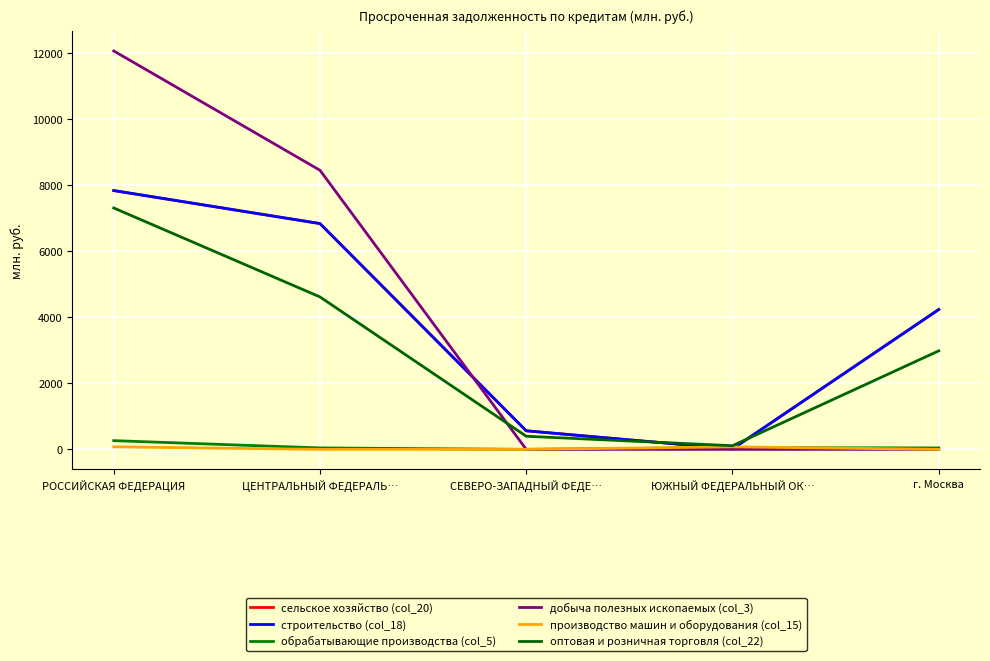

Reading right to left, what are all the values shown in this chart?

сельское хозяйство (col_20): г. Москва=4238	ЮЖНЫЙ ФЕДЕРАЛЬНЫЙ ОК…=13	СЕВЕРО-ЗАПАДНЫЙ ФЕДЕ…=562	ЦЕНТРАЛЬНЫЙ ФЕДЕРАЛЬ…=6841	РОССИЙСКАЯ ФЕДЕРАЦИЯ=7841
строительство (col_18): г. Москва=4238	ЮЖНЫЙ ФЕДЕРАЛЬНЫЙ ОК…=13	СЕВЕРО-ЗАПАДНЫЙ ФЕДЕ…=562	ЦЕНТРАЛЬНЫЙ ФЕДЕРАЛЬ…=6843	РОССИЙСКАЯ ФЕДЕРАЦИЯ=7843
обрабатывающие производства (col_5): г. Москва=43	ЮЖНЫЙ ФЕДЕРАЛЬНЫЙ ОК…=53	СЕВЕРО-ЗАПАДНЫЙ ФЕДЕ…=0	ЦЕНТРАЛЬНЫЙ ФЕДЕРАЛЬ…=43	РОССИЙСКАЯ ФЕДЕРАЦИЯ=264
добыча полезных ископаемых (col_3): г. Москва=0	ЮЖНЫЙ ФЕДЕРАЛЬНЫЙ ОК…=0	СЕВЕРО-ЗАПАДНЫЙ ФЕДЕ…=0	ЦЕНТРАЛЬНЫЙ ФЕДЕРАЛЬ…=8457	РОССИЙСКАЯ ФЕДЕРАЦИЯ=12074
производство машин и оборудования (col_15): г. Москва=0	ЮЖНЫЙ ФЕДЕРАЛЬНЫЙ ОК…=76	СЕВЕРО-ЗАПАДНЫЙ ФЕДЕ…=0	ЦЕНТРАЛЬНЫЙ ФЕДЕРАЛЬ…=0	РОССИЙСКАЯ ФЕДЕРАЦИЯ=76
оптовая и розничная торговля (col_22): г. Москва=2985	ЮЖНЫЙ ФЕДЕРАЛЬНЫЙ ОК…=110	СЕВЕРО-ЗАПАДНЫЙ ФЕДЕ…=397	ЦЕНТРАЛЬНЫЙ ФЕДЕРАЛЬ…=4619	РОССИЙСКАЯ ФЕДЕРАЦИЯ=7315